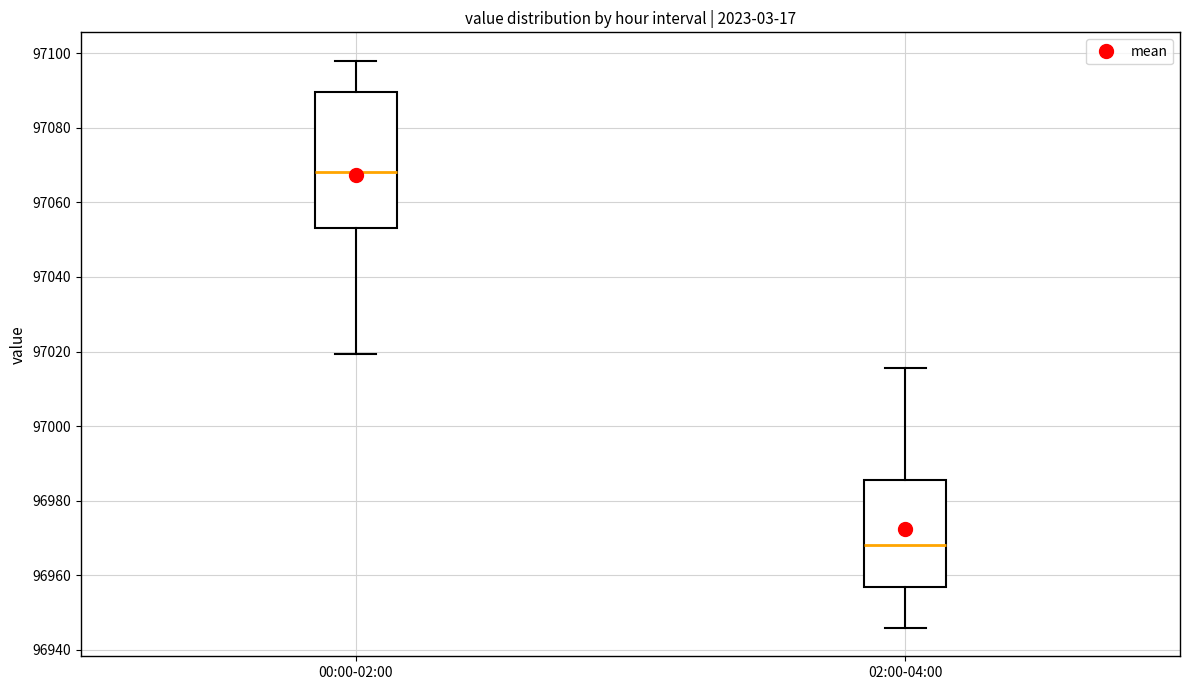

Which box's median line is the lowest?

02:00-04:00